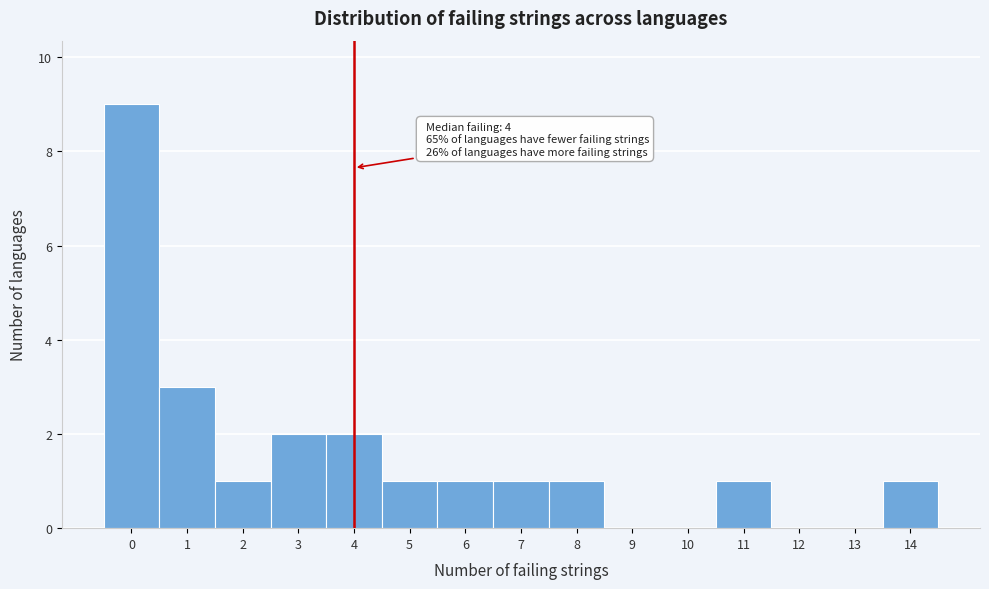

Over which range of the x-axis is the bar tallest?

-0.5 to 0.5